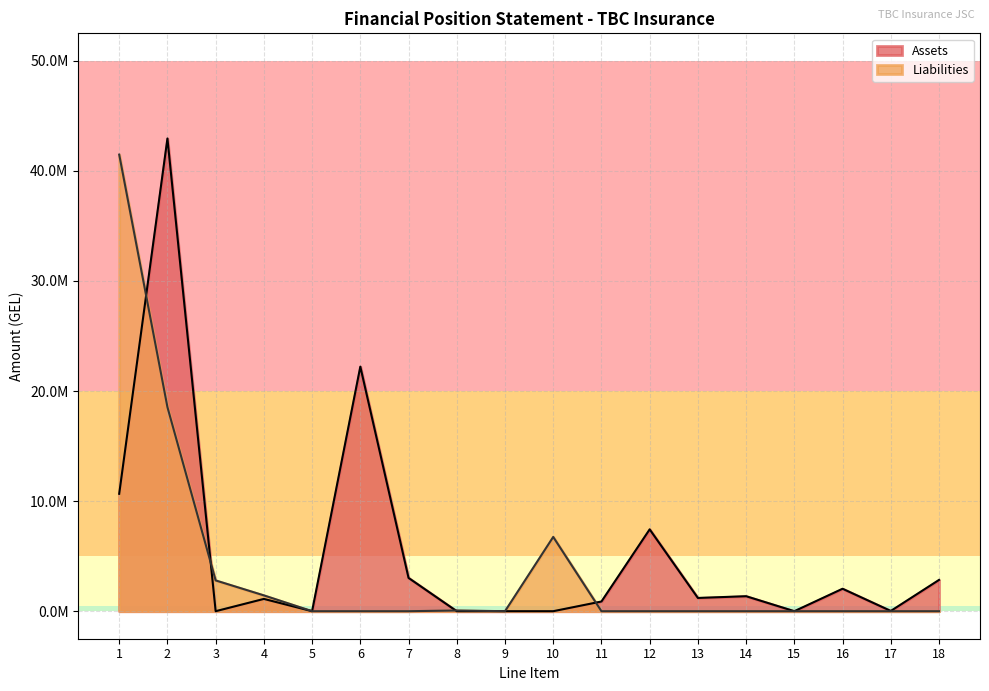

At 13, list the series in order from largest to smallest.

Assets, Liabilities